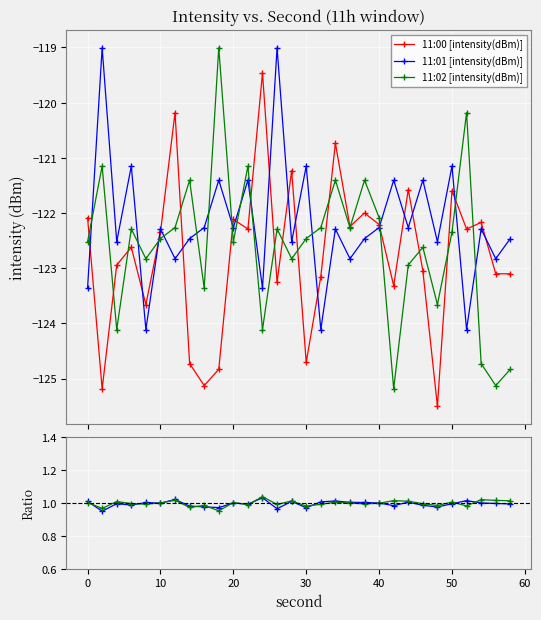

What is the value of the 11:01 [intensity(dBm)] point at the 22nd from the left?

-121.4